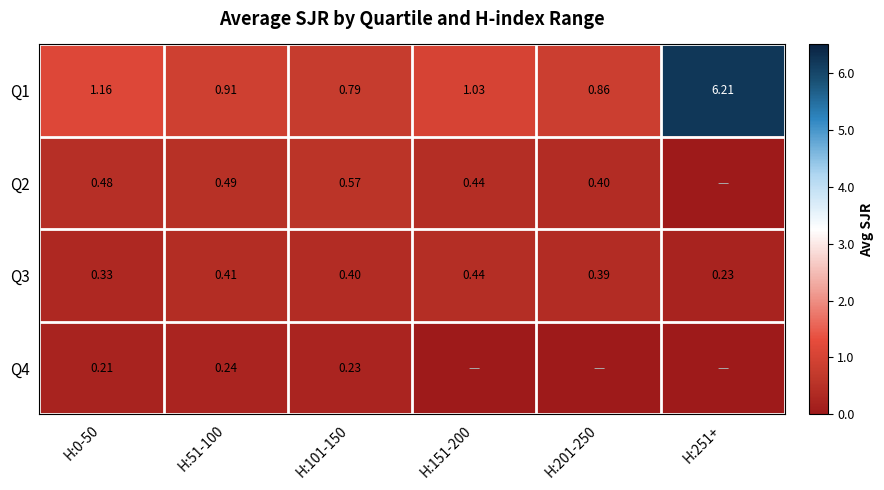

What is the difference between the highest and lowest values at H:101-150?

0.6